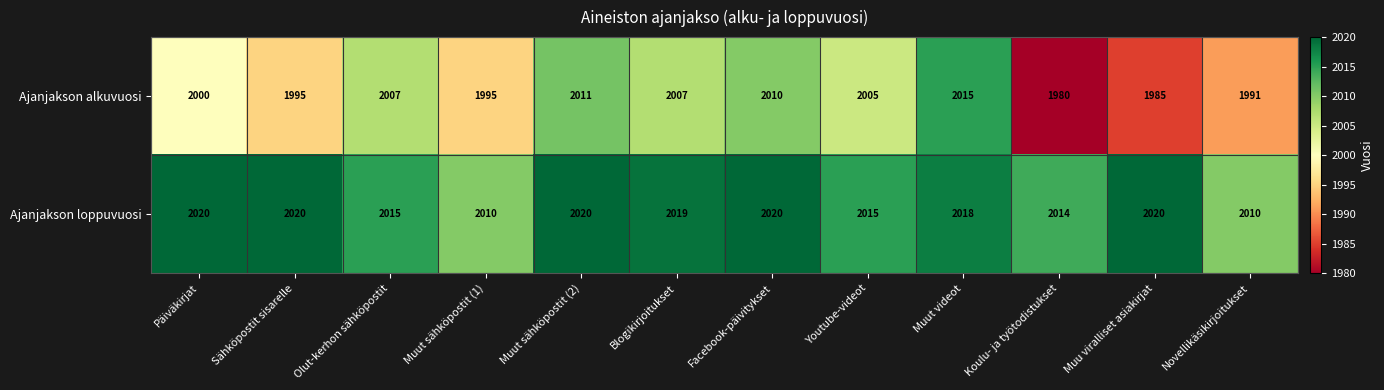

What is the difference between the maximum and second lowest values in the Ajanjakson loppuvuosi series?

10